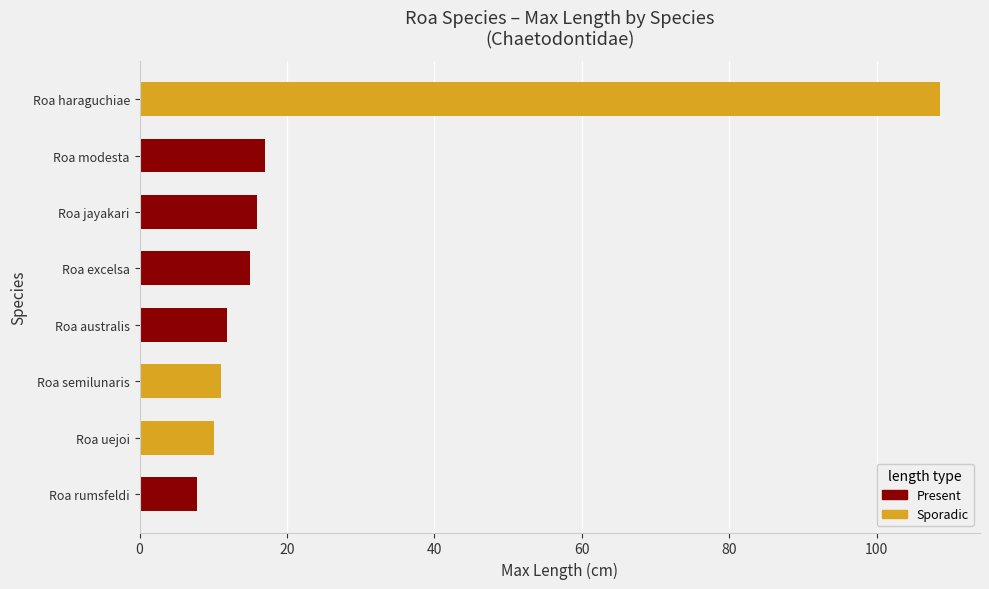

Rank the categories by value from lowest to highest.

rumsfeldi, uejoi, semilunaris, australis, excelsa, jayakari, modesta, haraguchiae